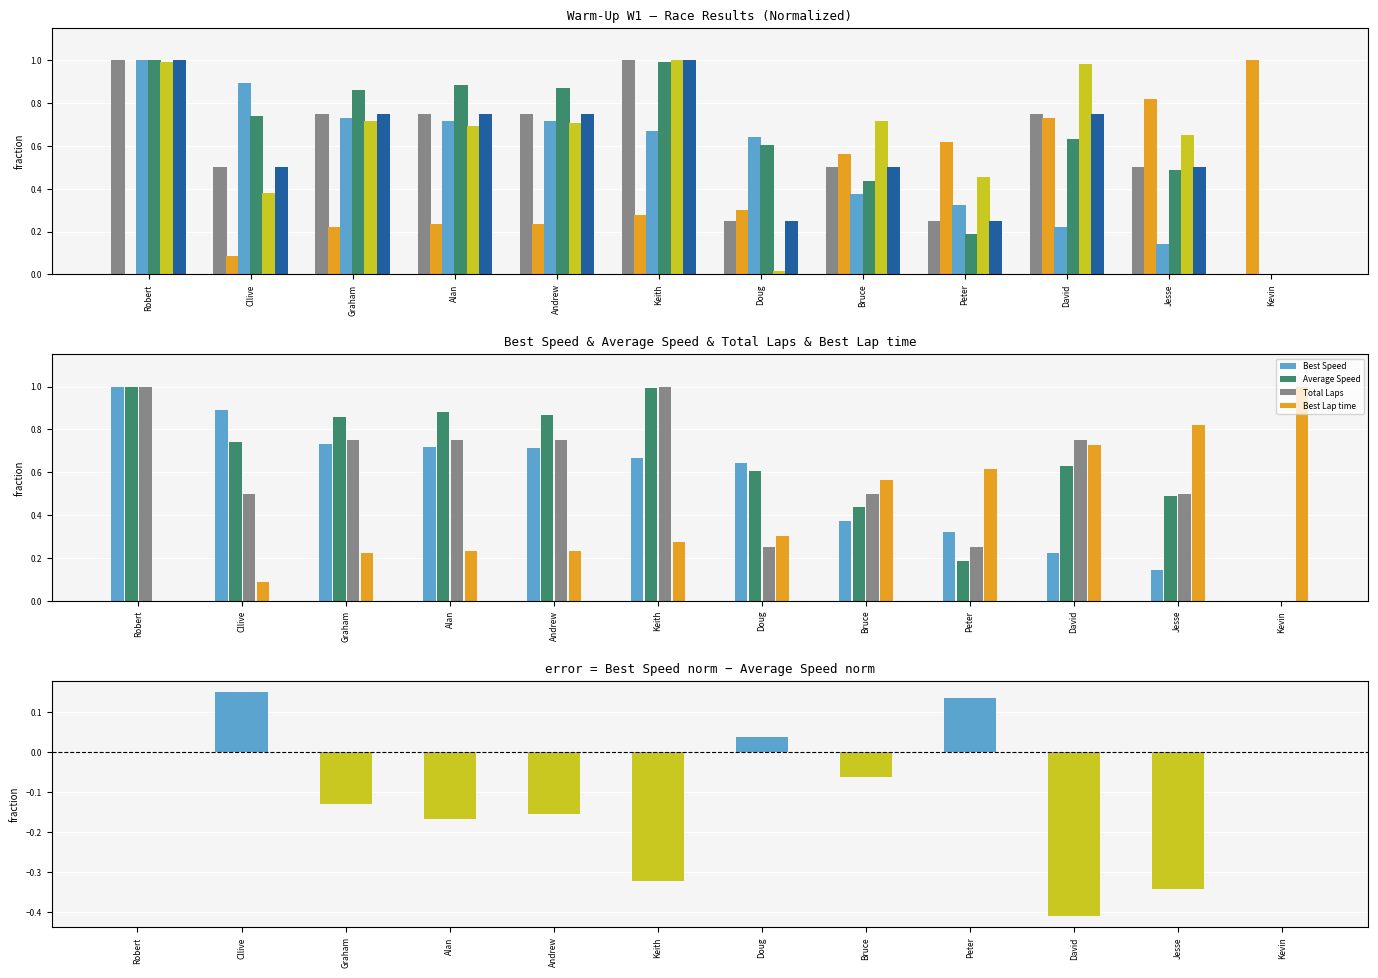

Does the chart contain any negative values?

No